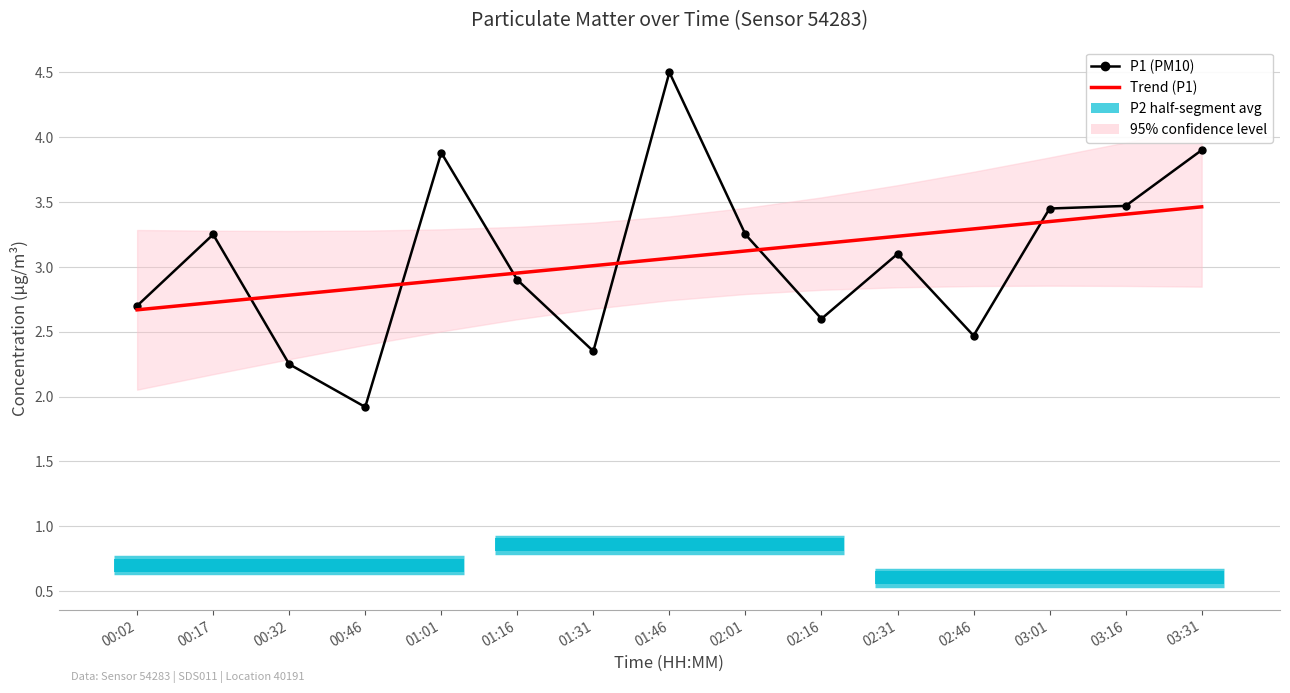

Where does the P1 (PM10) series first go above 3?

00:17